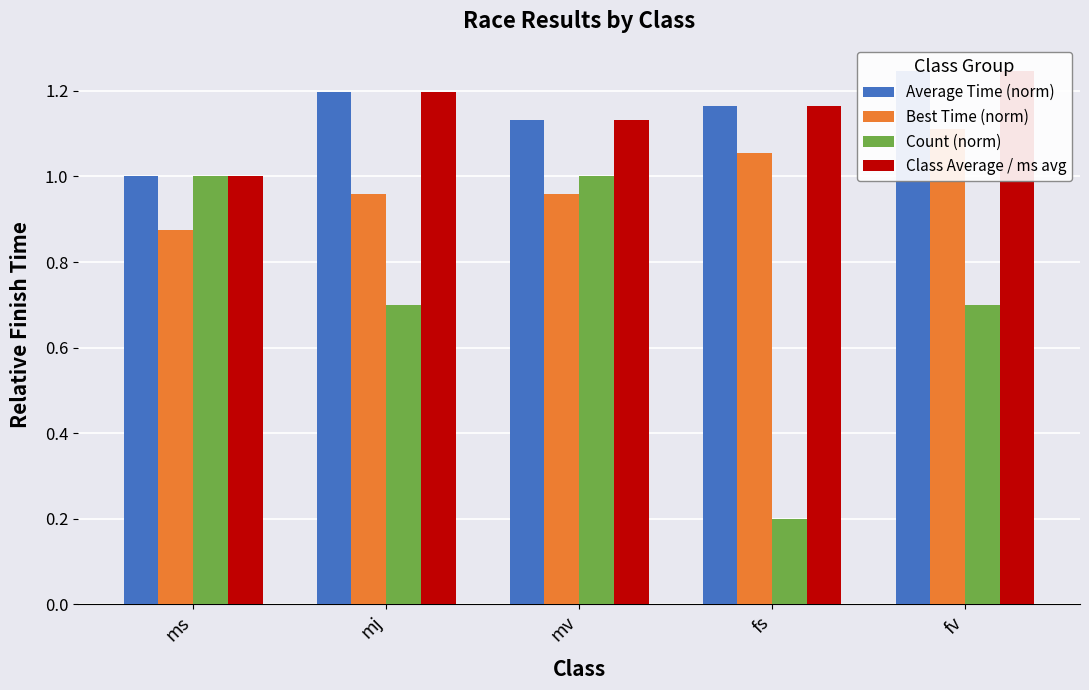

What are all the series names shown in the legend?

Average Time (norm), Best Time (norm), Count (norm), Class Average / ms avg